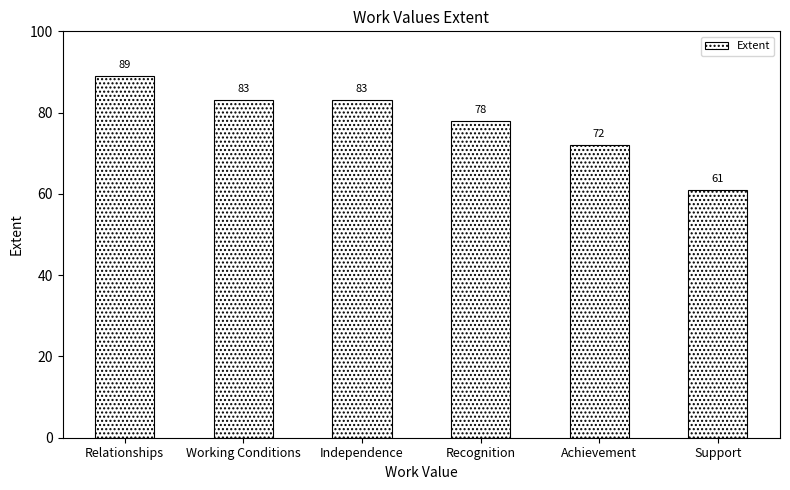

Count the values in the range 72 to 83.

4